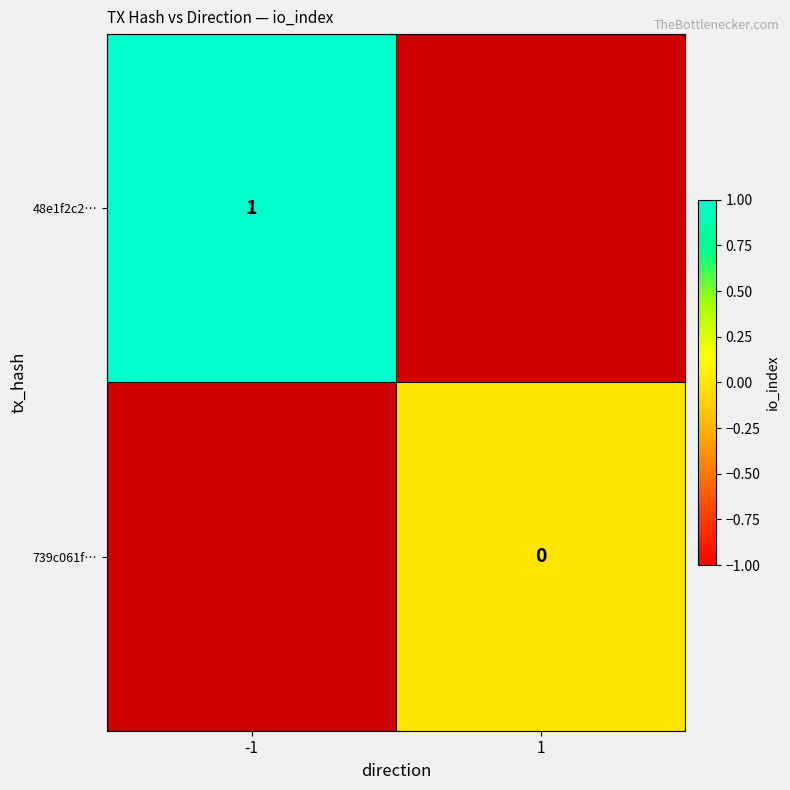

Is the value of 739c061f… at 1 greater than the value of 48e1f2c2… at -1?

No